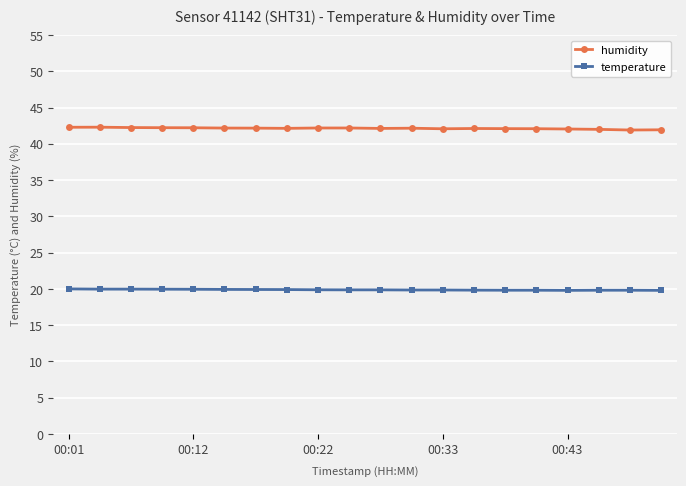

Rank the series by their maximum value, from lowest to highest.

temperature, humidity